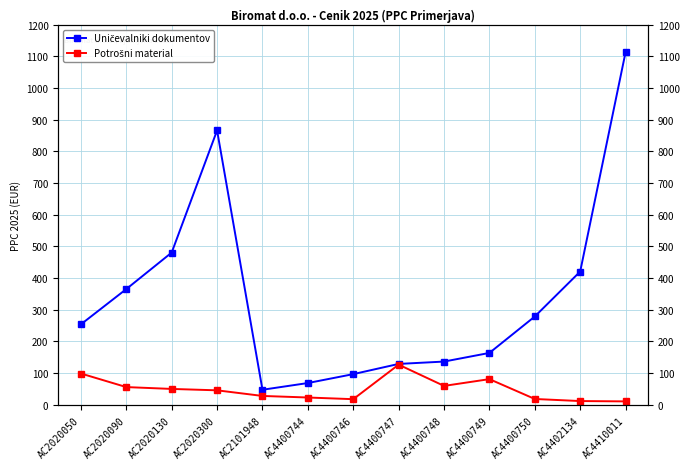

What is the difference between the second highest and minimum values in the Uničevalniki dokumentov series?

818.8